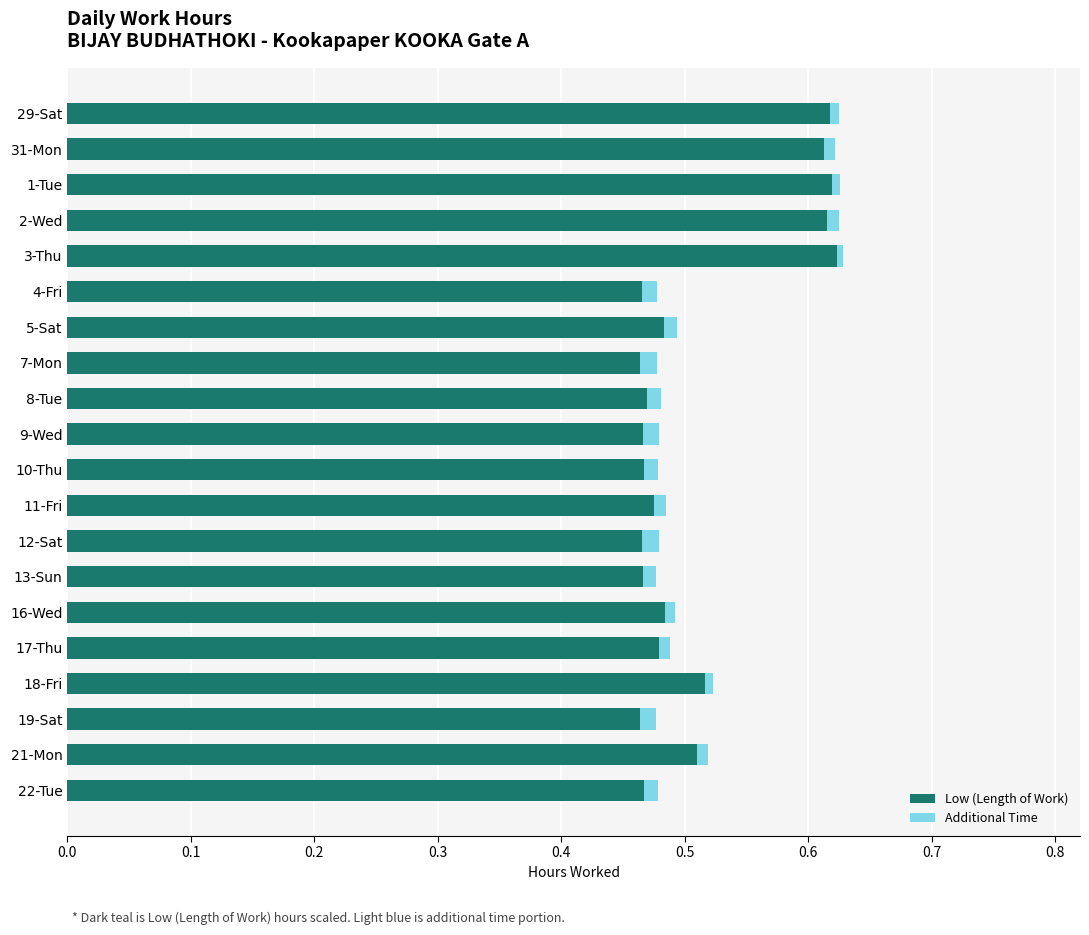

The value of Low (Length of Work) at 17-Thu is 0.7. True or false?

False